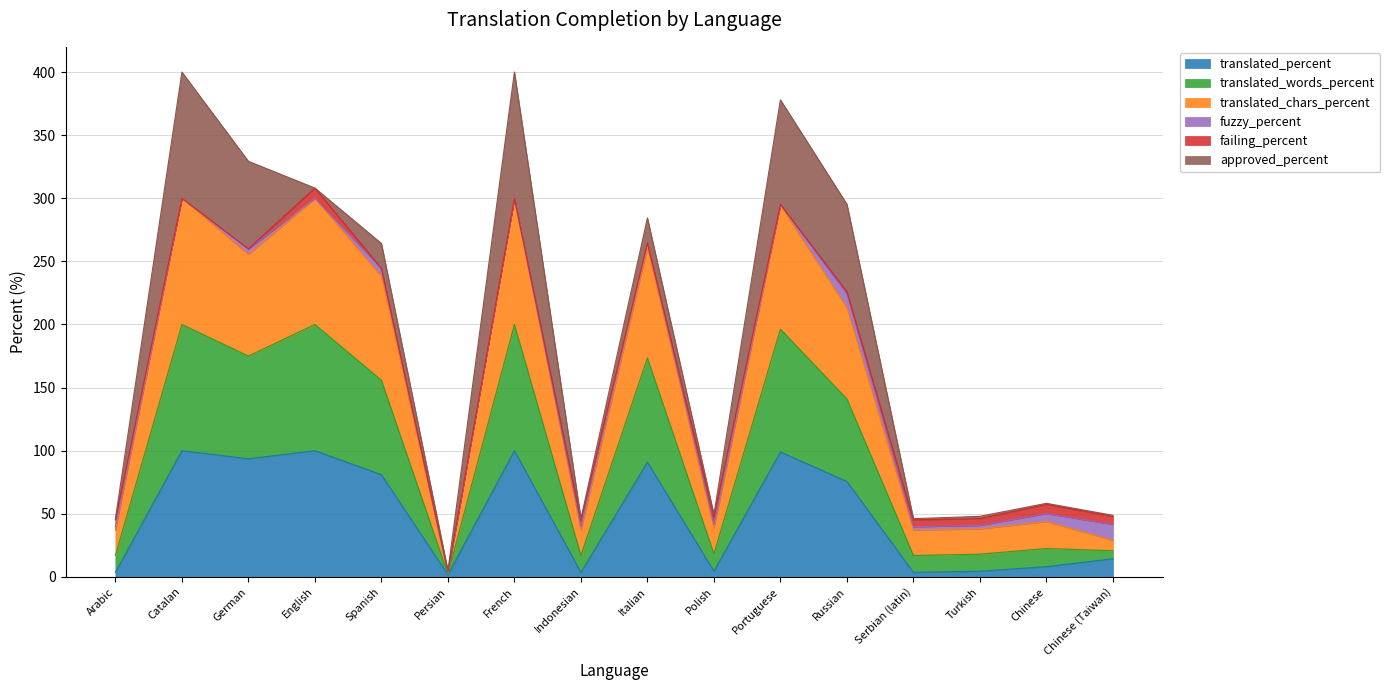

Between Chinese (Taiwan) and Persian, which is larger?

Chinese (Taiwan)